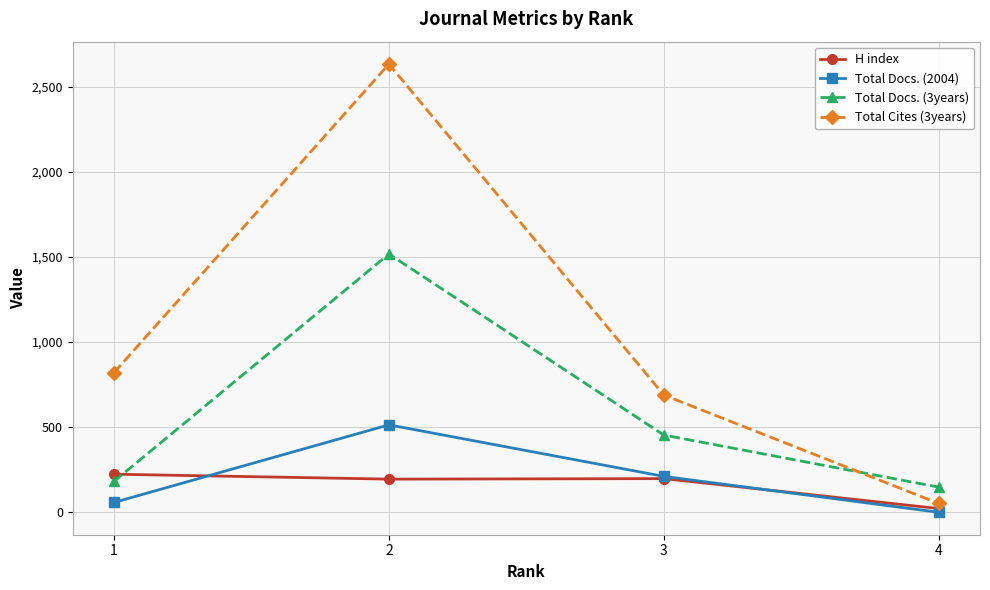

True or false: Total Docs. (2004) has more than 2 points higher than both neighbors.

False